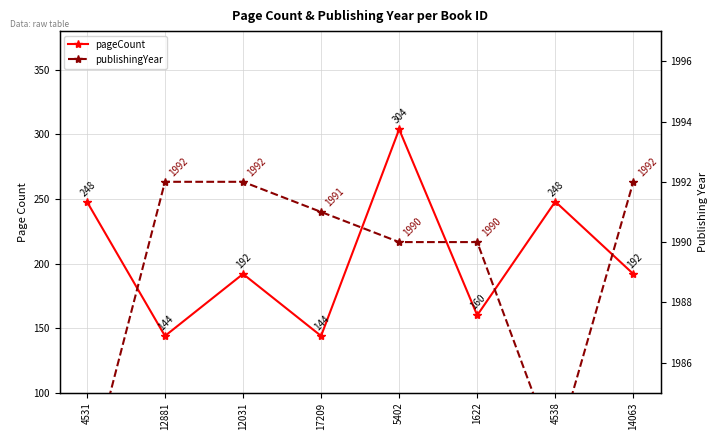

Which series has the widest spread of values?

pageCount